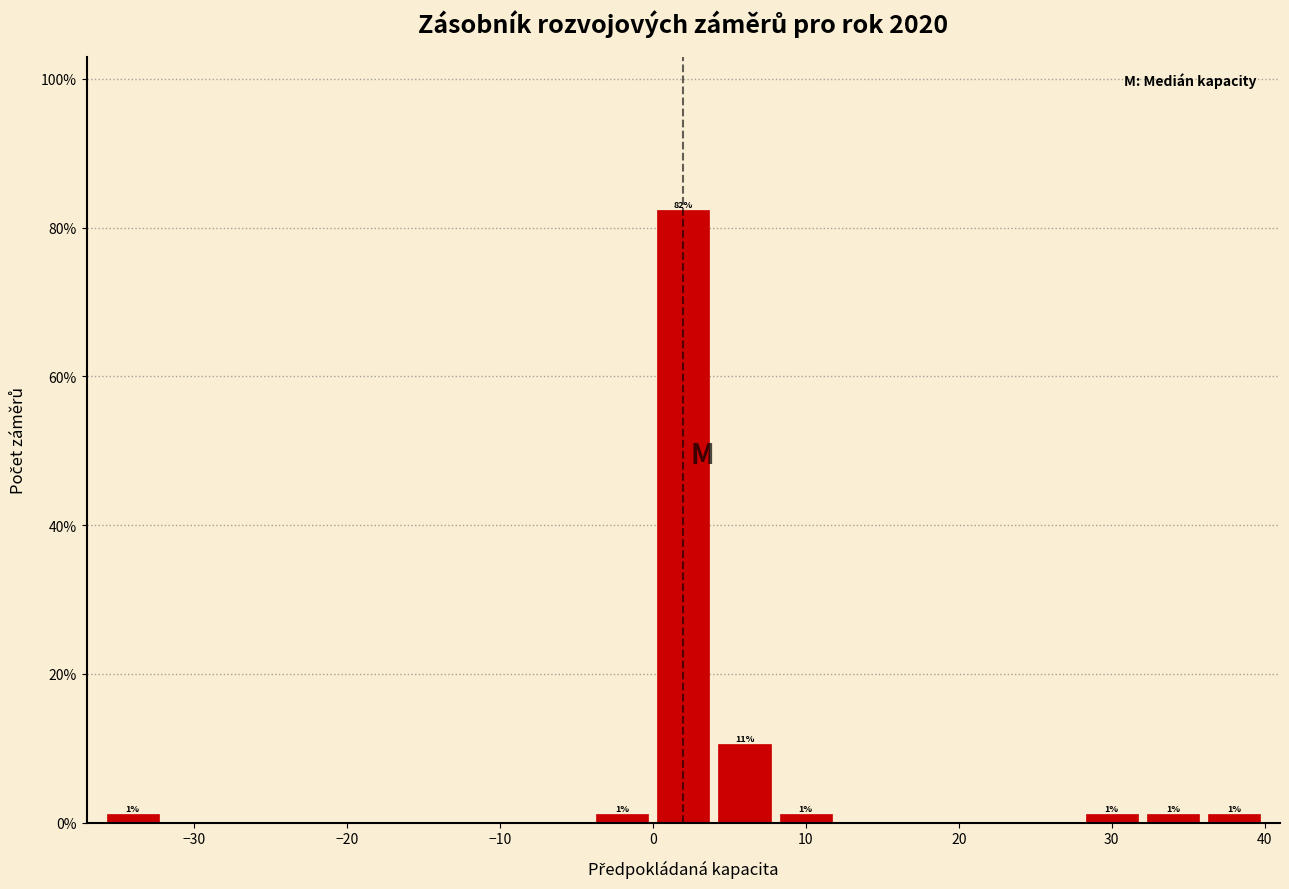

Which range on the x-axis has the tallest bar?

0 to 4